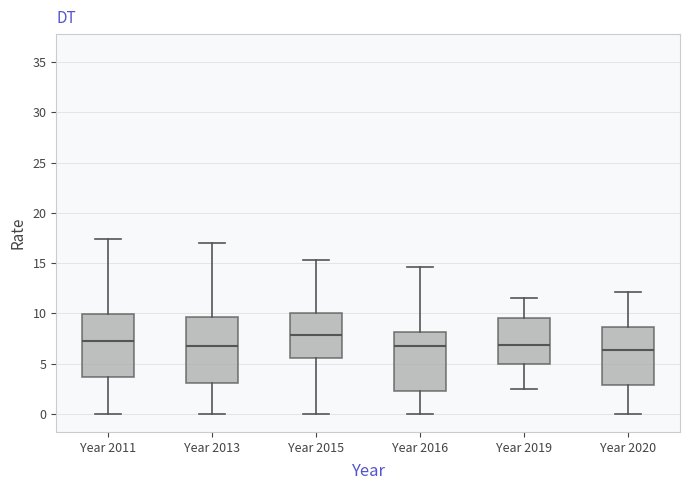

Reading left to right, transcribe this box plot: for each box, give where its median line is, the range the box spans, and where its two whiskers end, as read against the y-axis. The values are not printed on the chart, so give them approximately, as read against the axis.

Year 2011: median 7.0, box 3.5 to 10.0, whiskers 0.0 to 17.5
Year 2013: median 6.5, box 3.0 to 9.5, whiskers 0.0 to 17.0
Year 2015: median 8.0, box 5.5 to 10.0, whiskers 0.0 to 15.5
Year 2016: median 7.0, box 2.5 to 8.0, whiskers 0.0 to 14.5
Year 2019: median 7.0, box 5.0 to 9.5, whiskers 2.5 to 11.5
Year 2020: median 6.5, box 3.0 to 8.5, whiskers 0.0 to 12.0